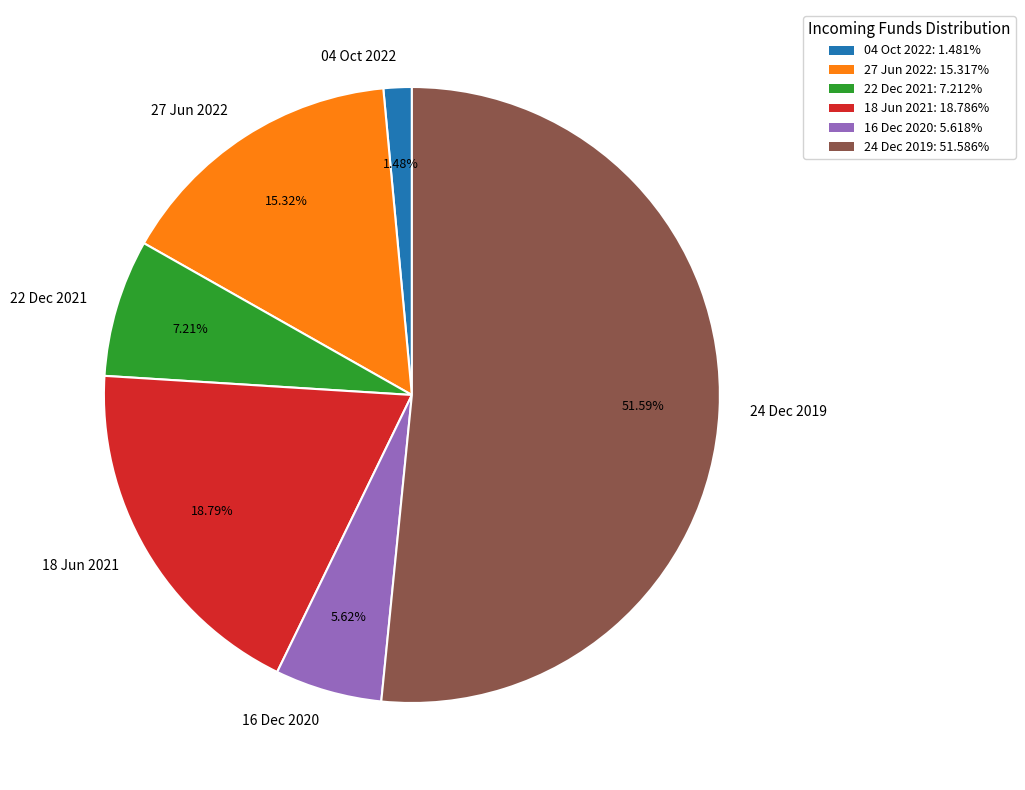

Approximately how many times larger is the value at 27 Jun 2022 compared to 16 Dec 2020?

2.7